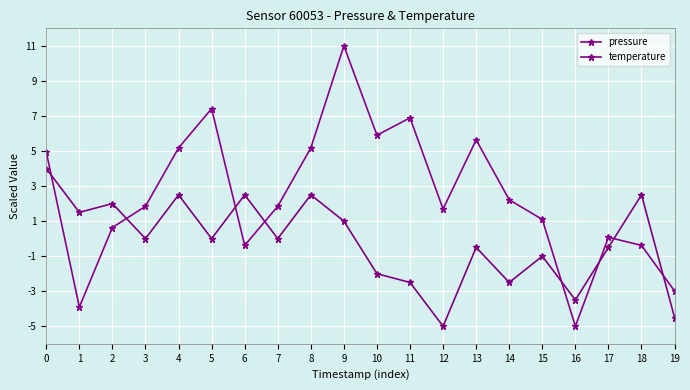

What is the average value of the pressure series?

2.4